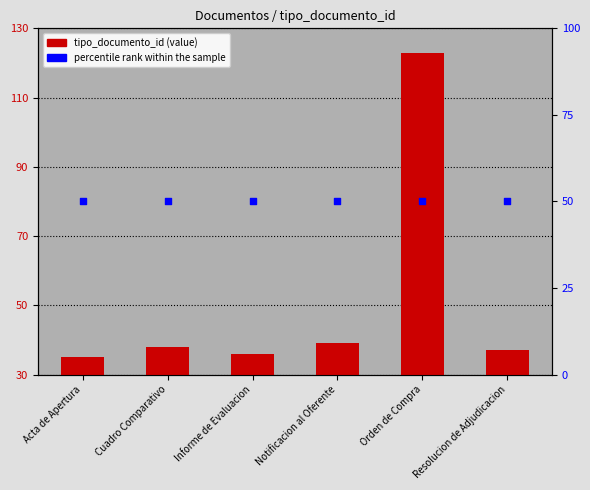

Which series has the widest spread of Y values?

tipo_documento_id